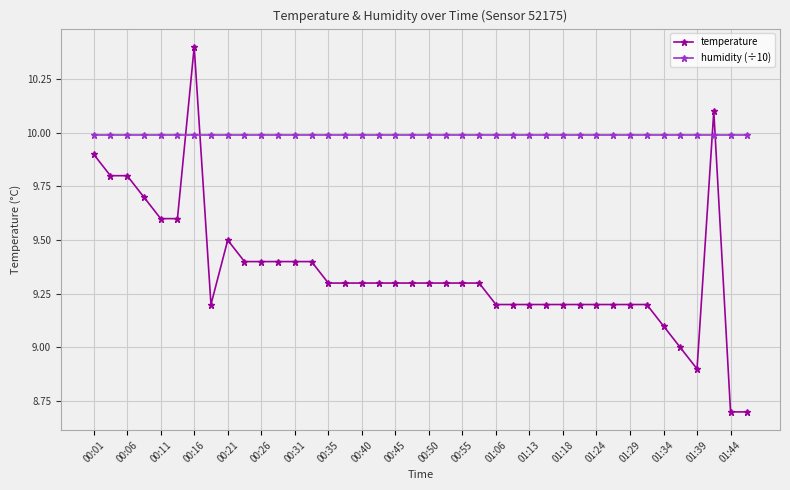

What is the average value of the humidity (÷10) series?

10.0